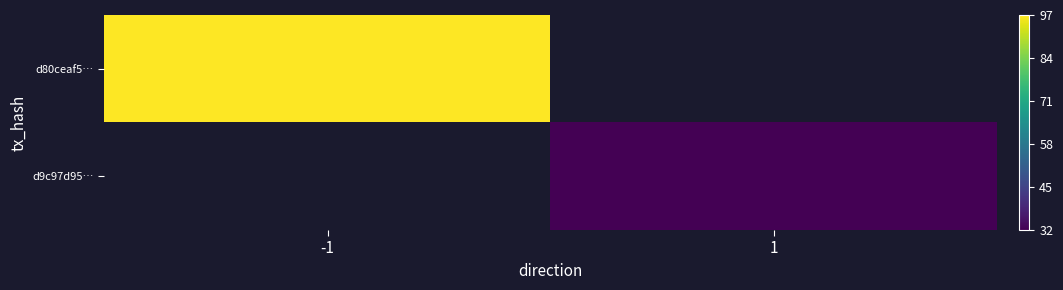

At 1, list the series in order from smallest to largest.

d80ceaf5…, d9c97d95…